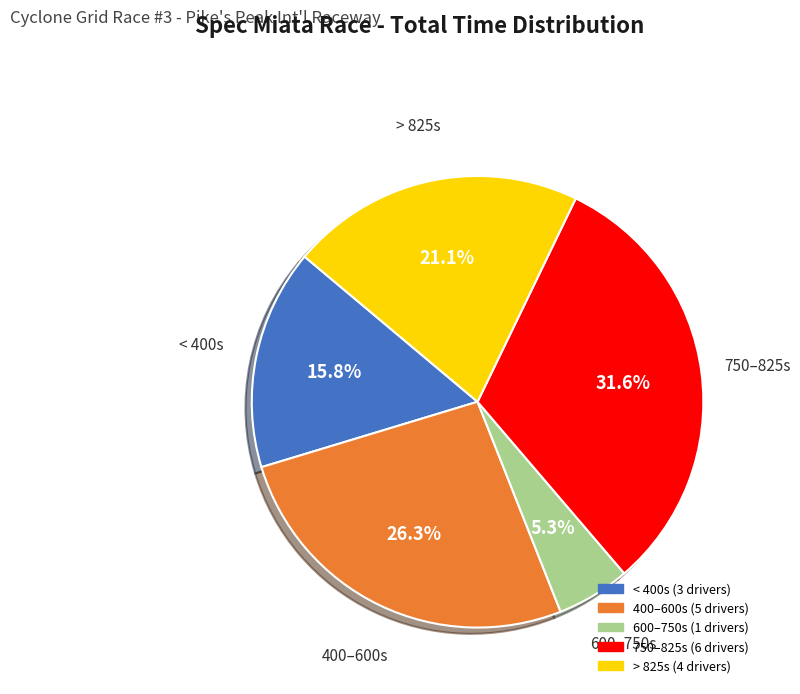

Count the number of slices in the pie.

5